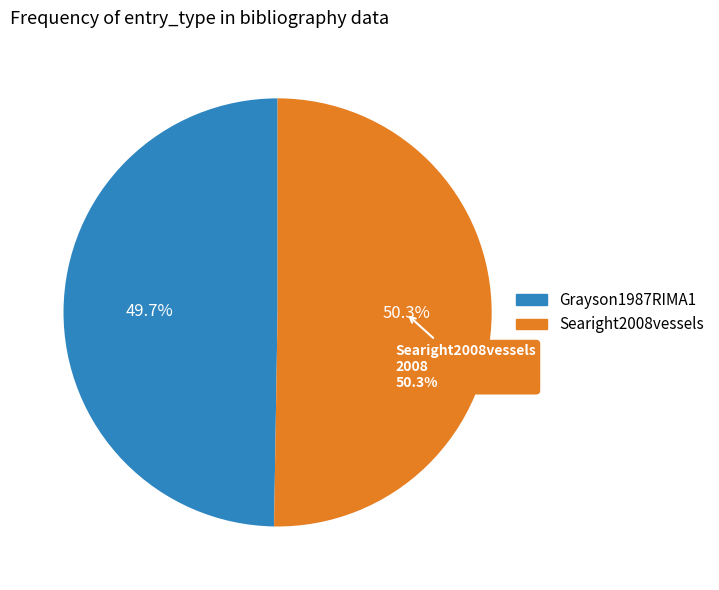

What is the change in value from Grayson1987RIMA1 to Searight2008vessels?

+21